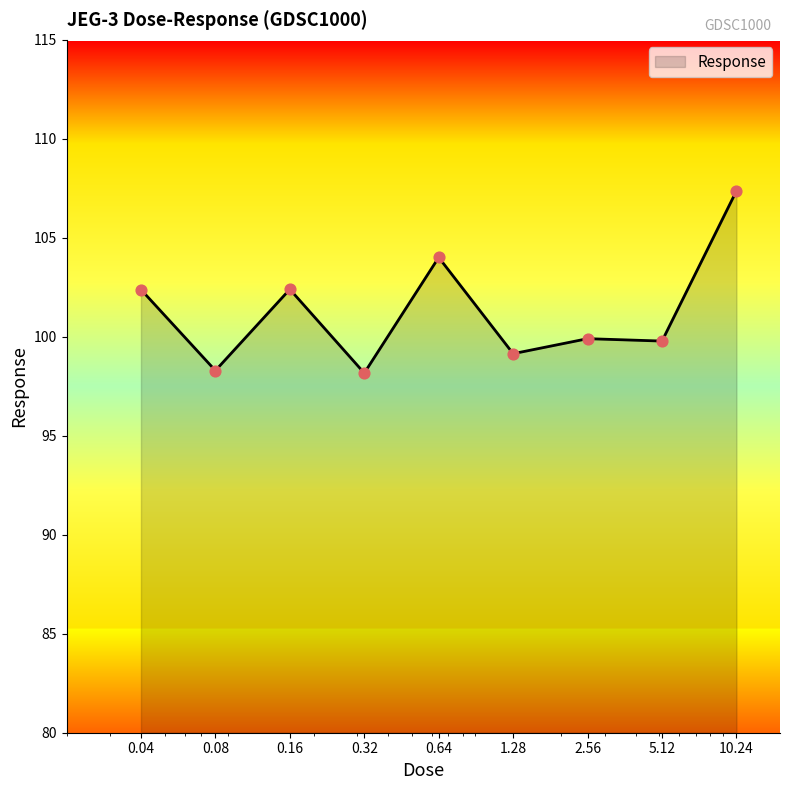

What is the maximum value shown in the chart?

107.4